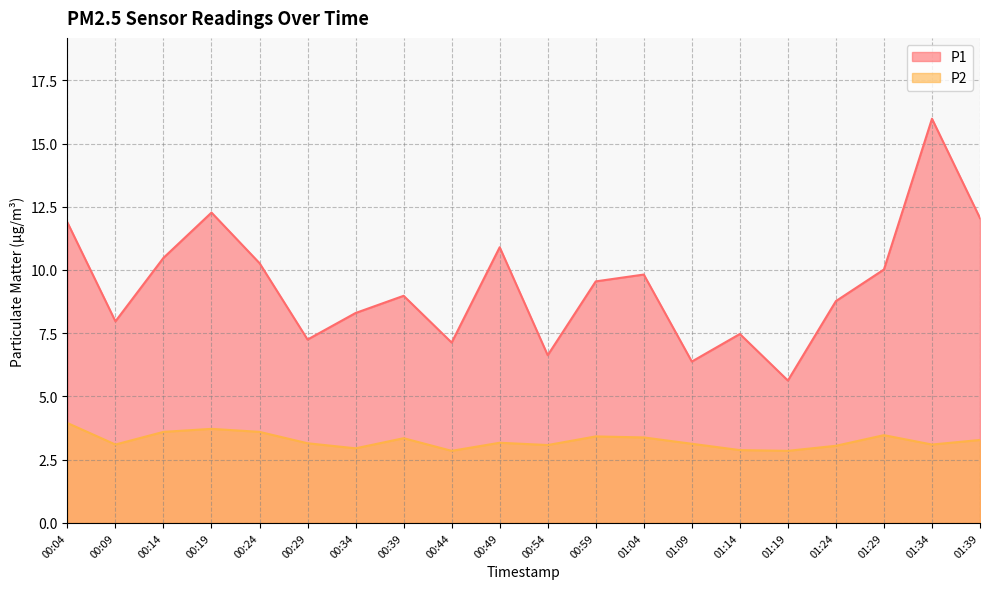

True or false: P2 and P1 intersect in this chart.

False